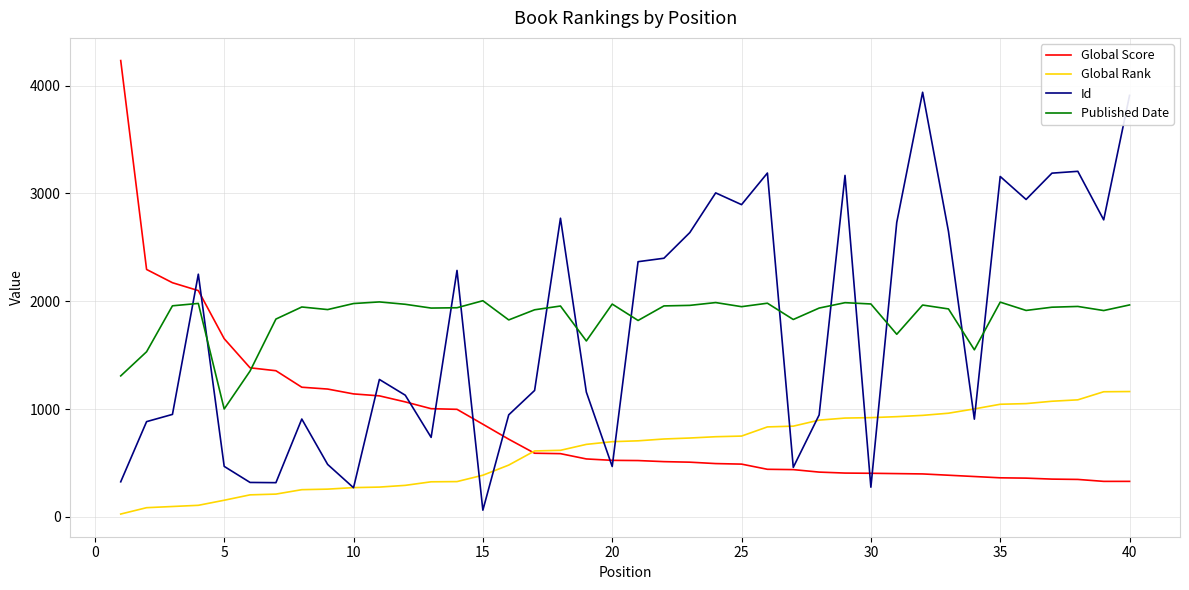

After their last crossing, which series has the higher values: Published Date or Id?

Id